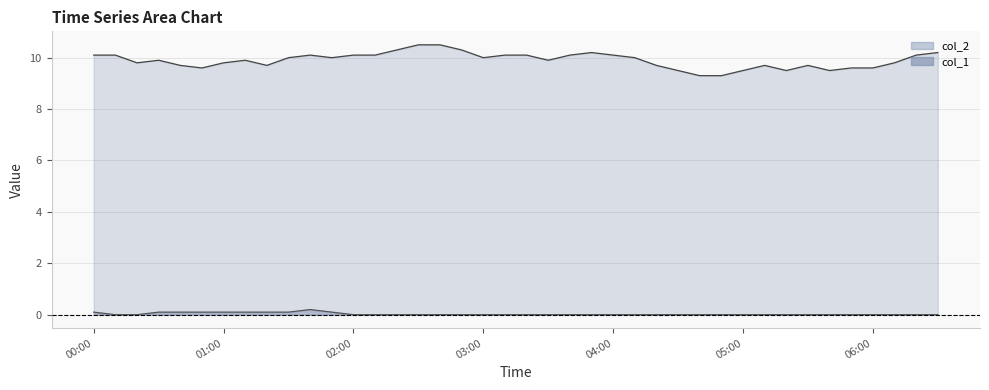

True or false: col_2 and col_1 cross at least once.

False